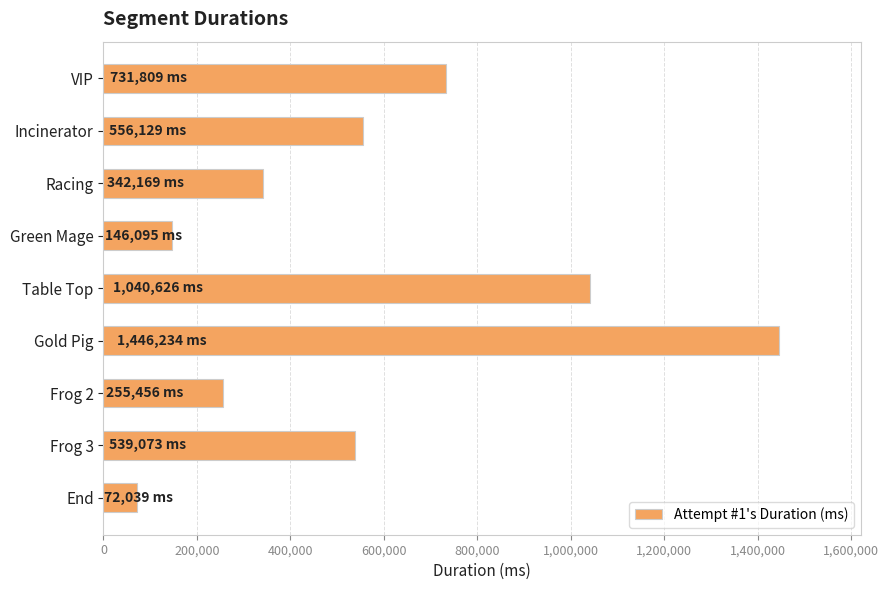

Rank the categories by value from lowest to highest.

End, Green Mage, Frog 2, Racing, Frog 3, Incinerator, VIP, Table Top, Gold Pig